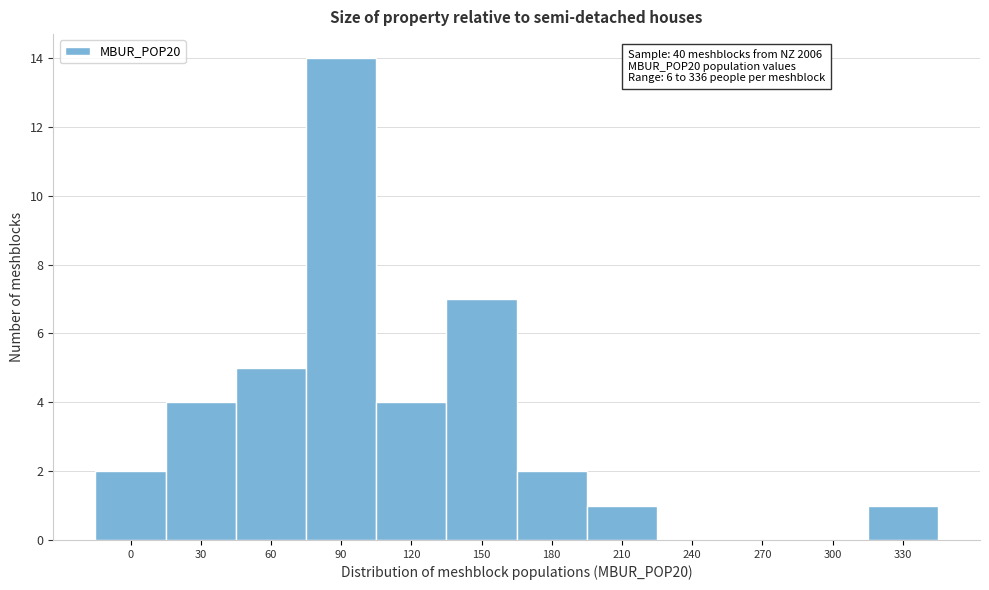

Reading left to right, transcribe all the data shown in this chart.

0=2	30=4	60=5	90=14	120=4	150=7	180=2	210=1	240=0	270=0	300=0	330=1